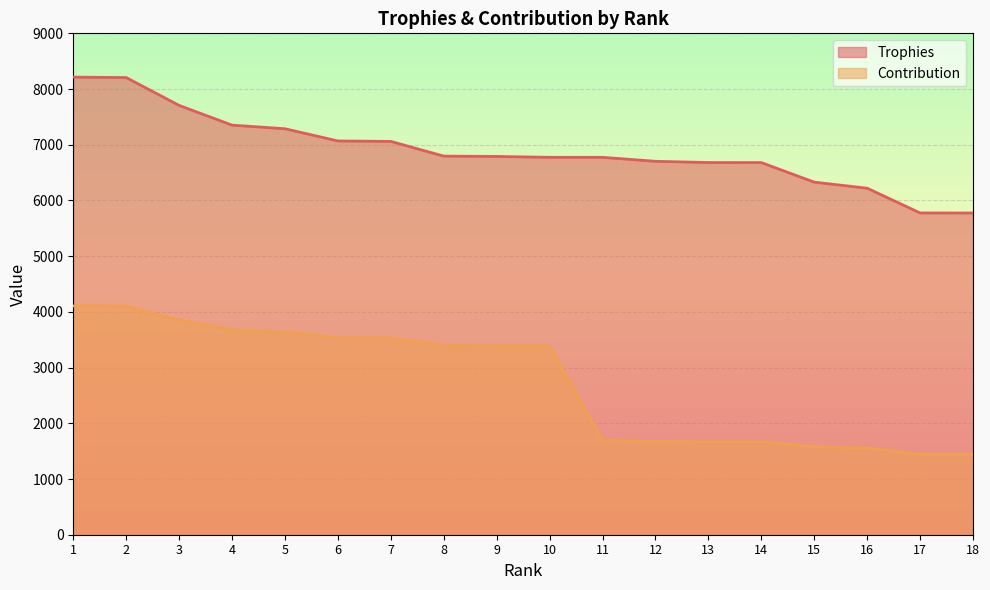

Which label corresponds to the smallest value in the chart?

18